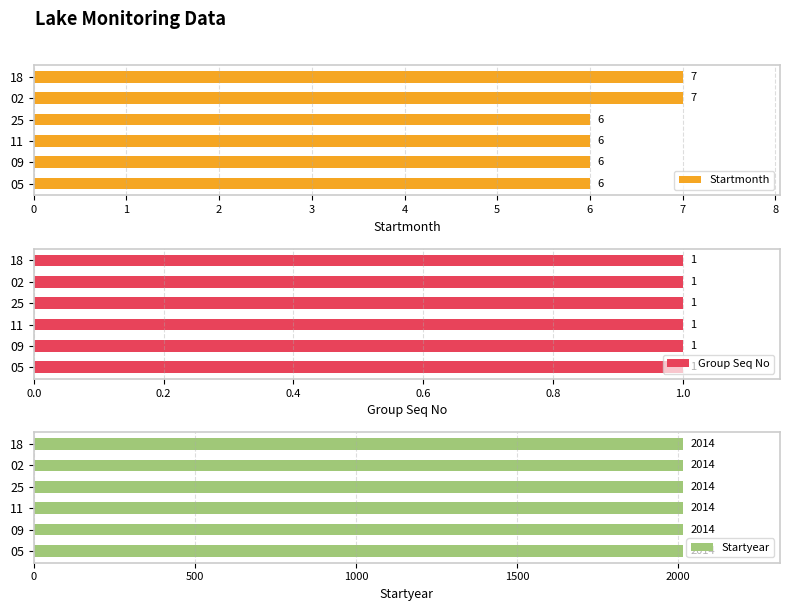

How many Startmonth values are between 6 and 7?

6